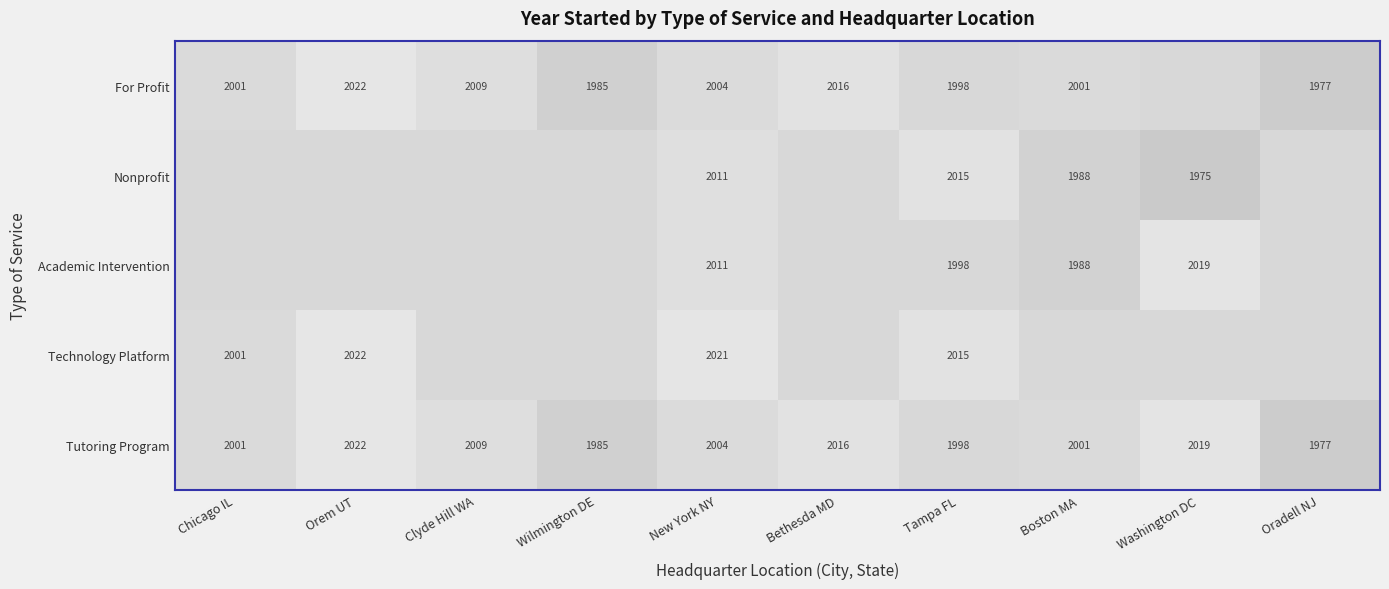

What is the difference between the highest and lowest values at Boston MA?

13.0